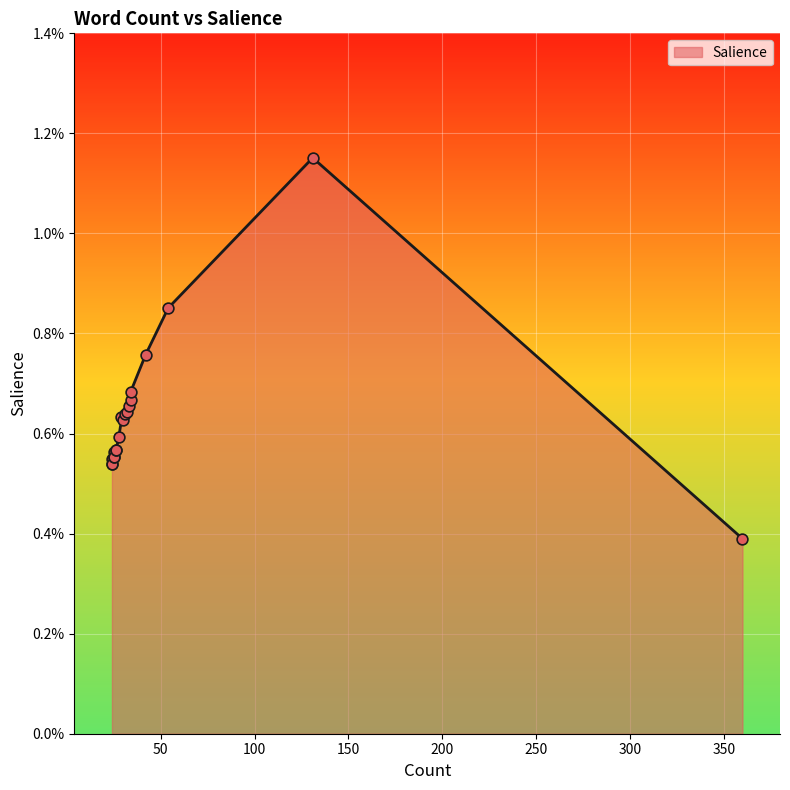

Which has a higher value, 26 or 25?

26